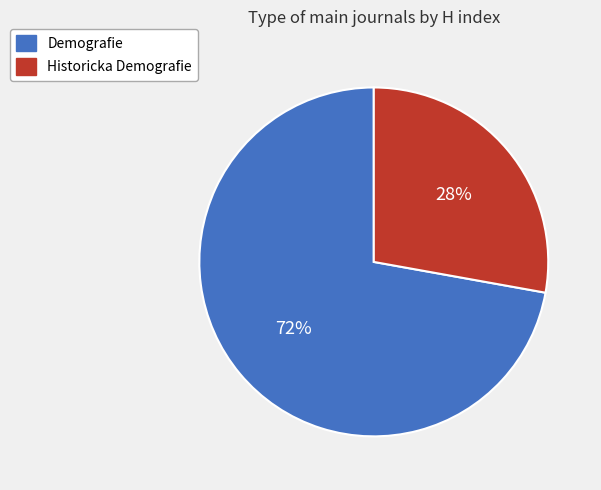

Which has a higher value, Historicka Demografie or Demografie?

Demografie